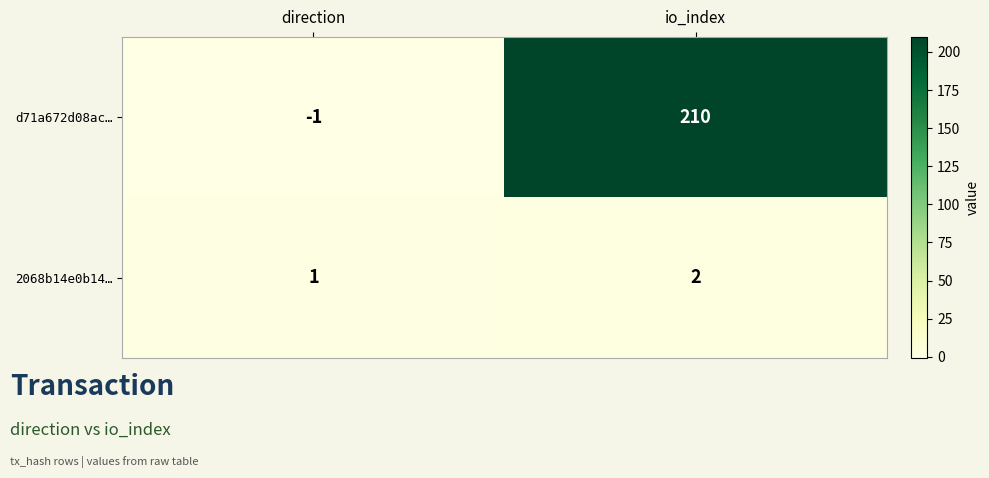

Reading left to right, extract all data points from this chart.

d71a672d08ac…: direction=-1	io_index=210
2068b14e0b14…: direction=1	io_index=2